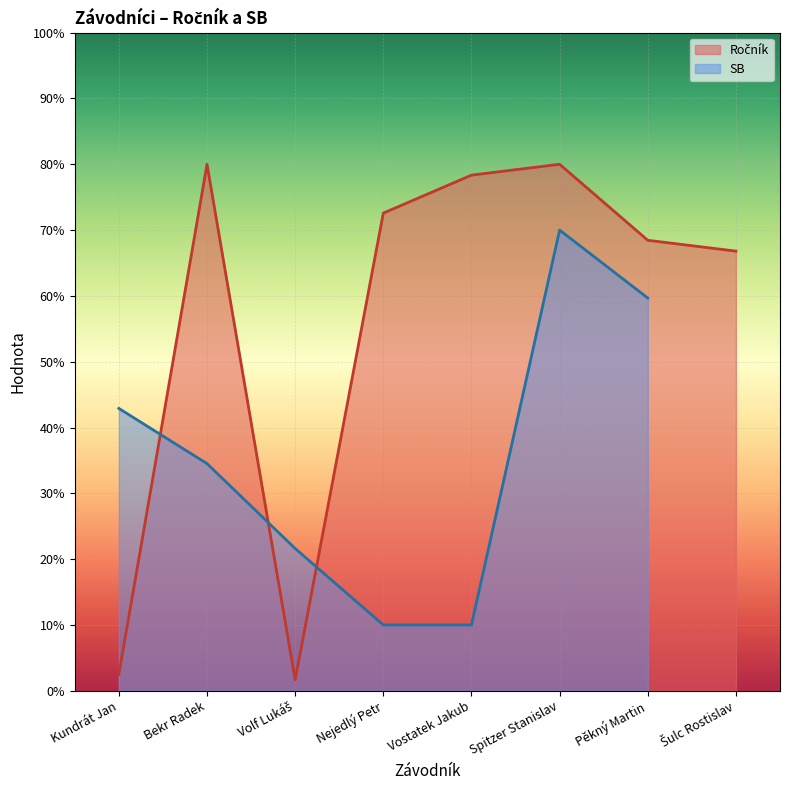

What is the sum of all values?

450.3